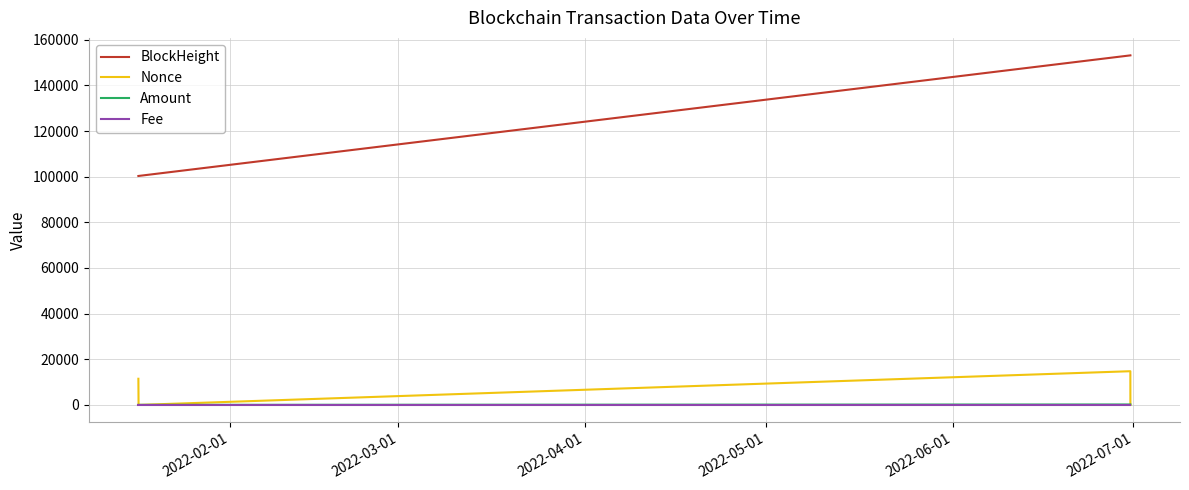

True or false: BlockHeight and Nonce intersect in this chart.

False